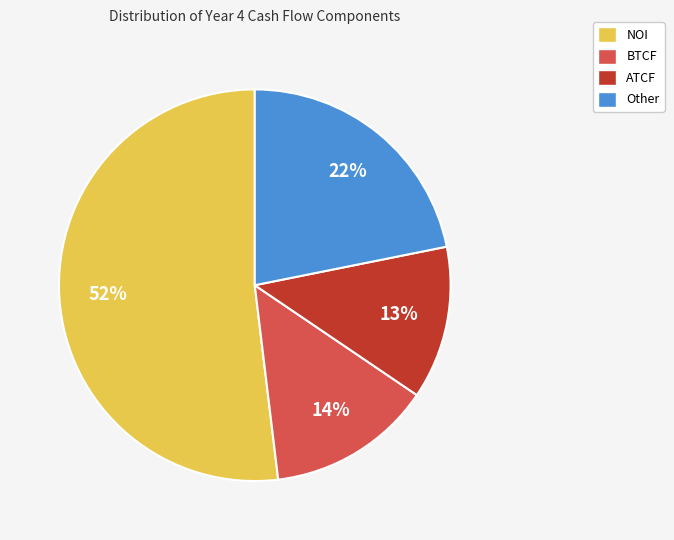

Is the sum of ATCF and BTCF greater than half?

No